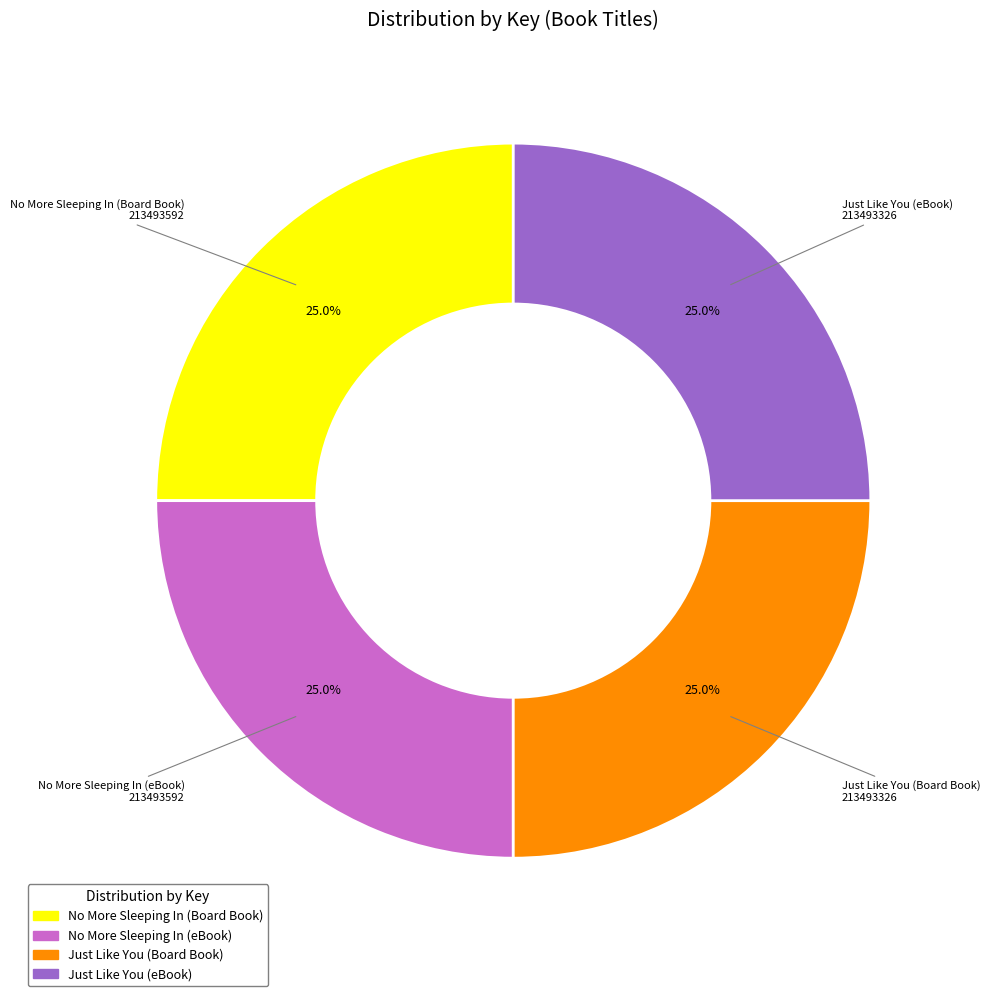

Count the number of slices in the pie.

4